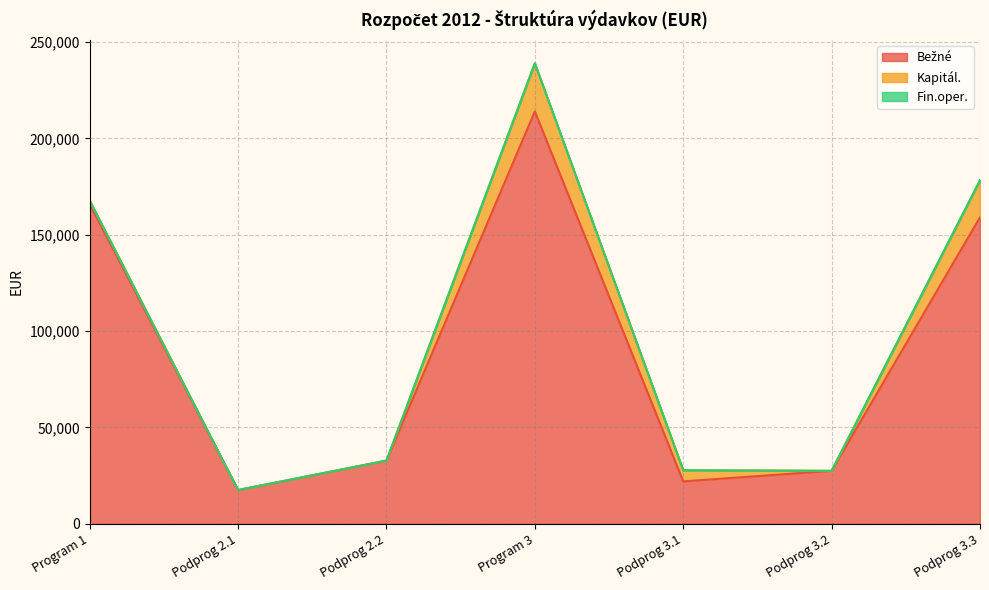

What is the label of the 5th point from the left?

Podprog 3.1